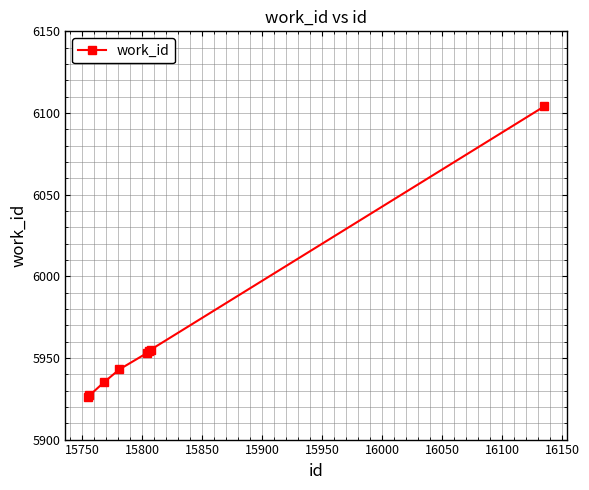

True or false: the data has more than 1 interior local peaks.

False